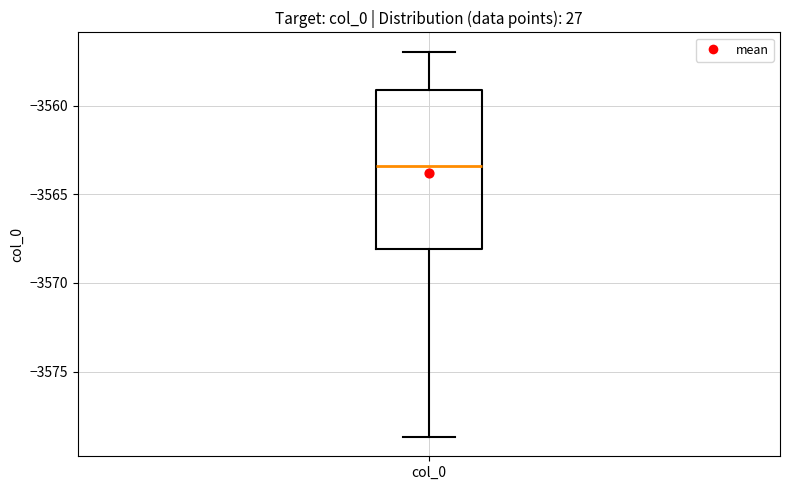

Transcribe this box plot: give where the median line is, the range the box spans, and where the two whiskers end, as read against the y-axis. The values are not printed on the chart, so give them approximately, as read against the axis.

median -3563.5, box -3568.0 to -3559.0, whiskers -3578.5 to -3557.0